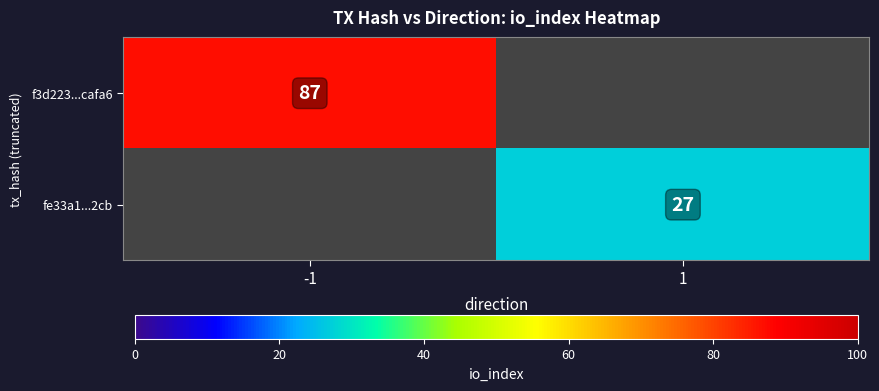

Which category has the lowest value in the fe33a1...2cb series?

-1